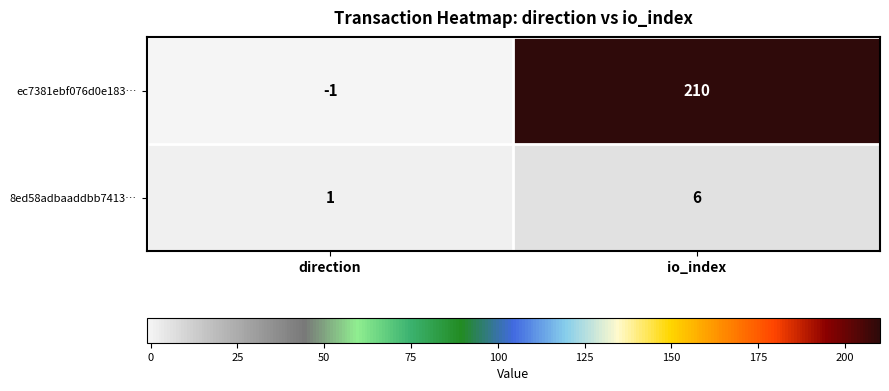

Is it true that 8ed58adbaaddbb7413… equals 6 at io_index?

True